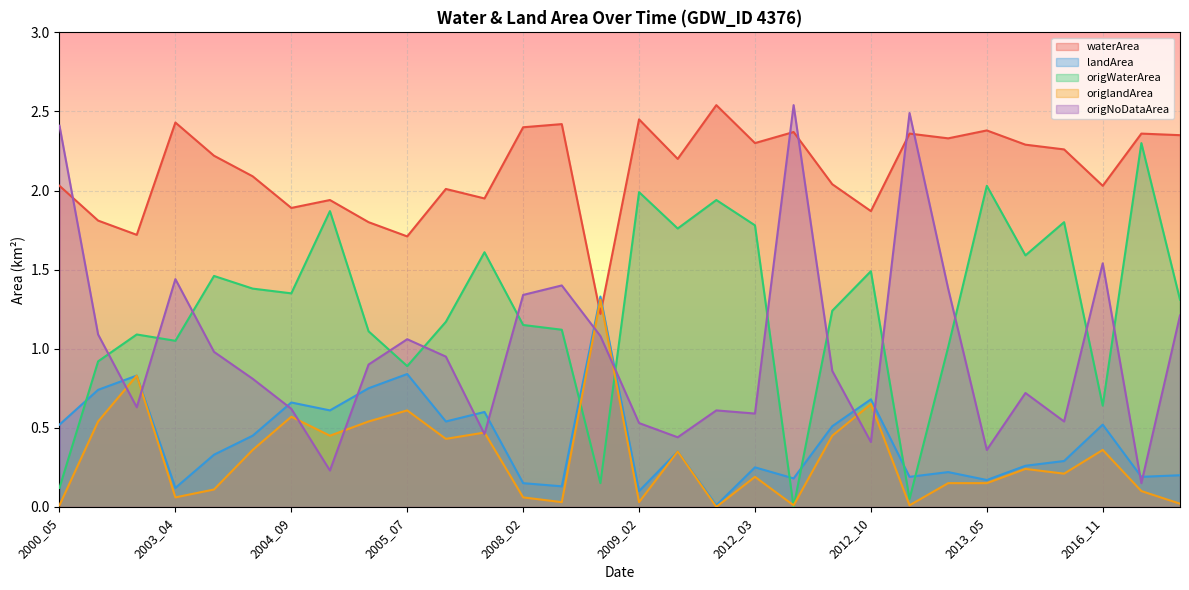

What is the average value of the origlandArea series?

0.3